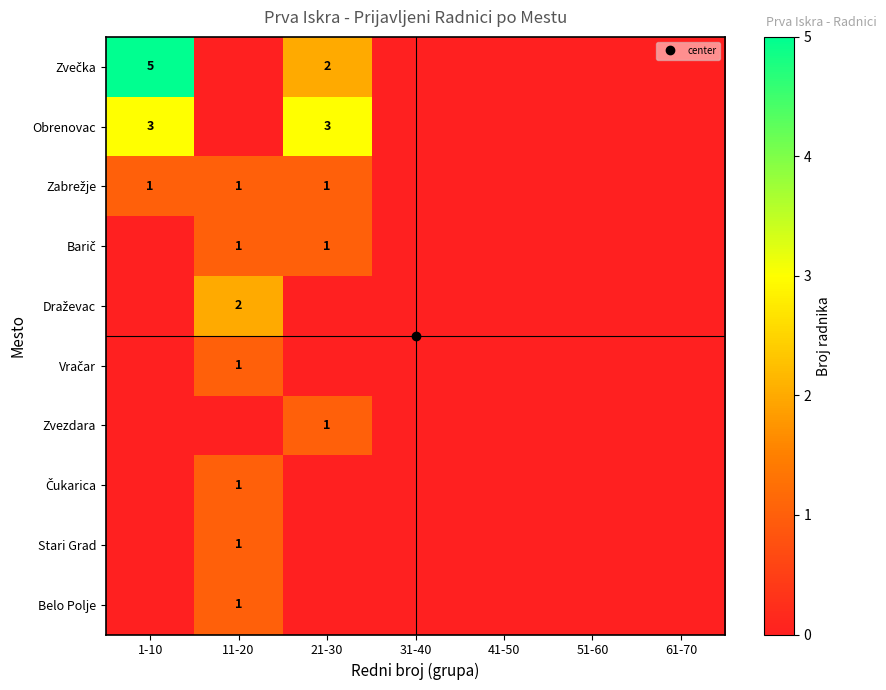

What is the sum of all Zabrežje values?

3